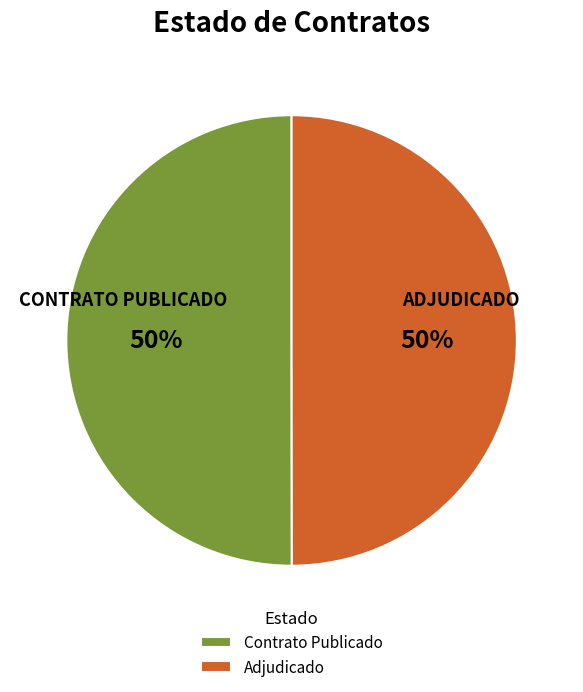

To the nearest percent, what is the average slice percentage?

50%